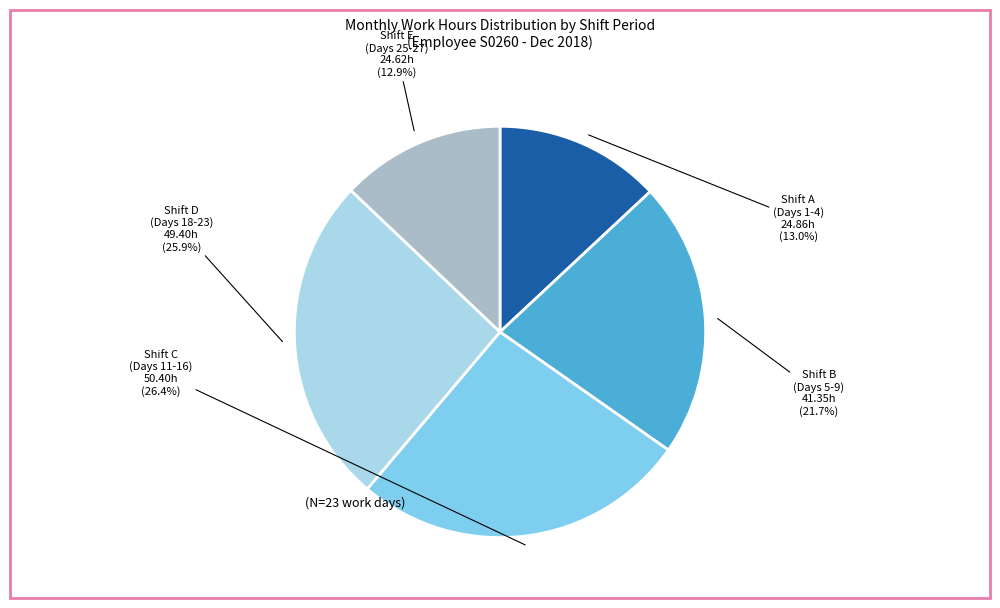

Is there any slice that represents more than half of the pie?

No